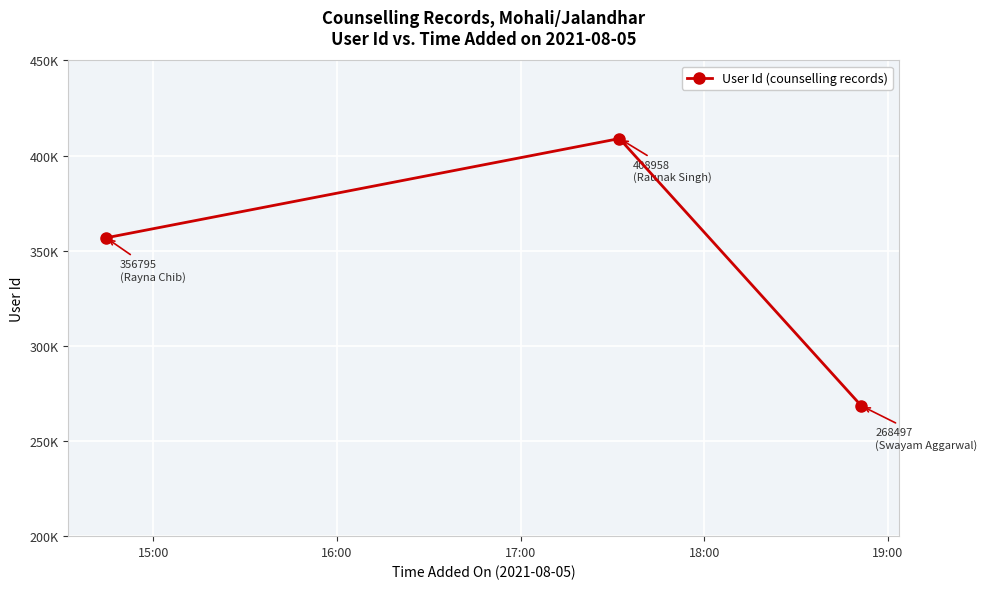

What is the difference between the maximum and minimum values?

140461